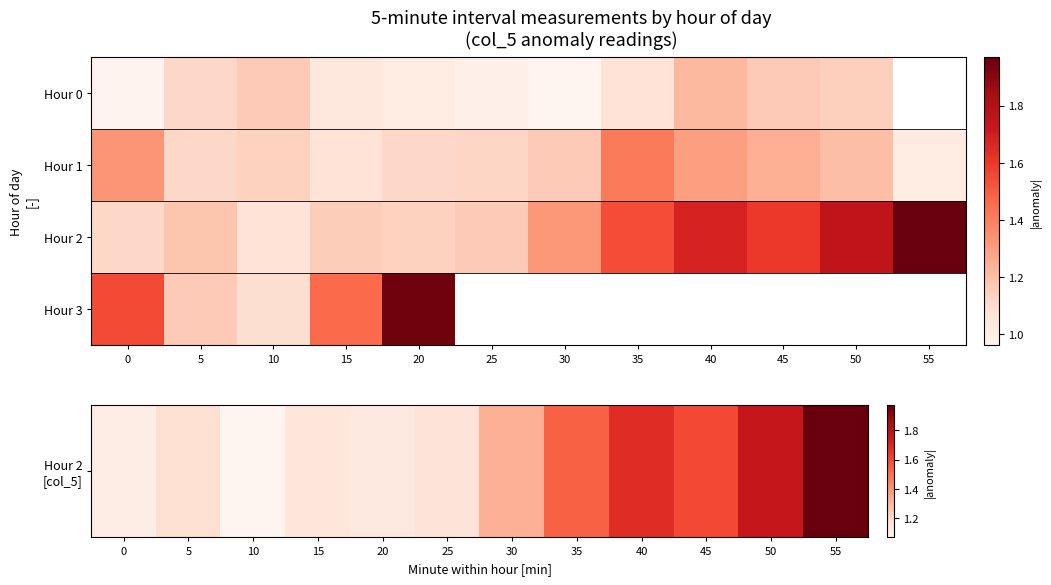

What is the sum of the Hour 2 values at 25 and 30?

2.5